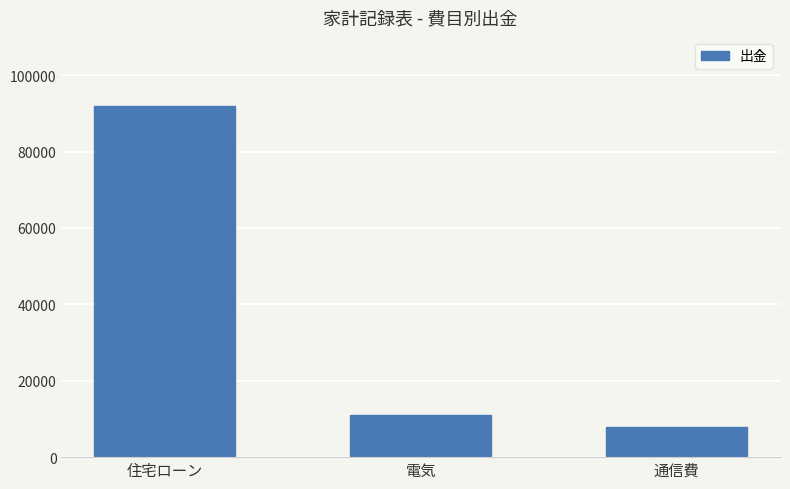

The value at 通信費 is 7800. True or false?

True